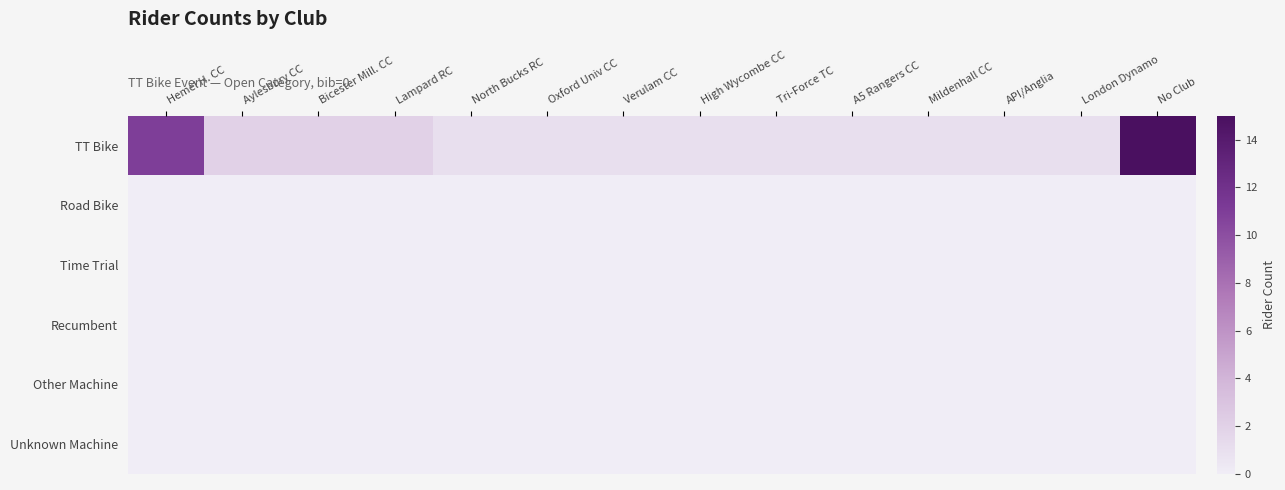

Which has a higher value, Verulam CC or North Bucks RC?

Verulam CC